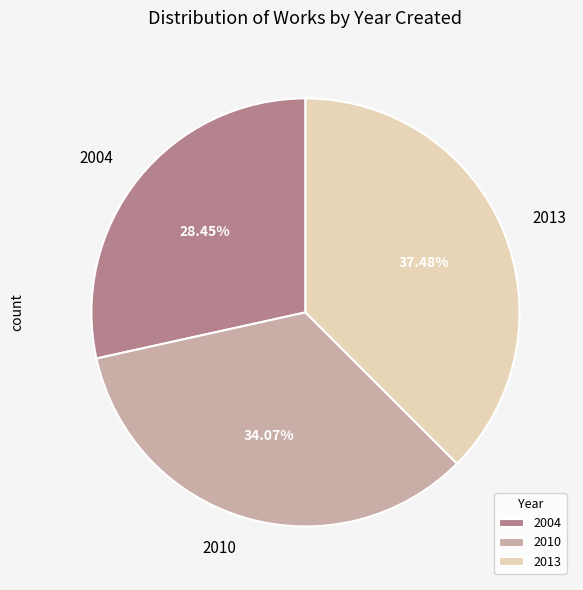

Does 2010 account for over 50% of the chart?

No